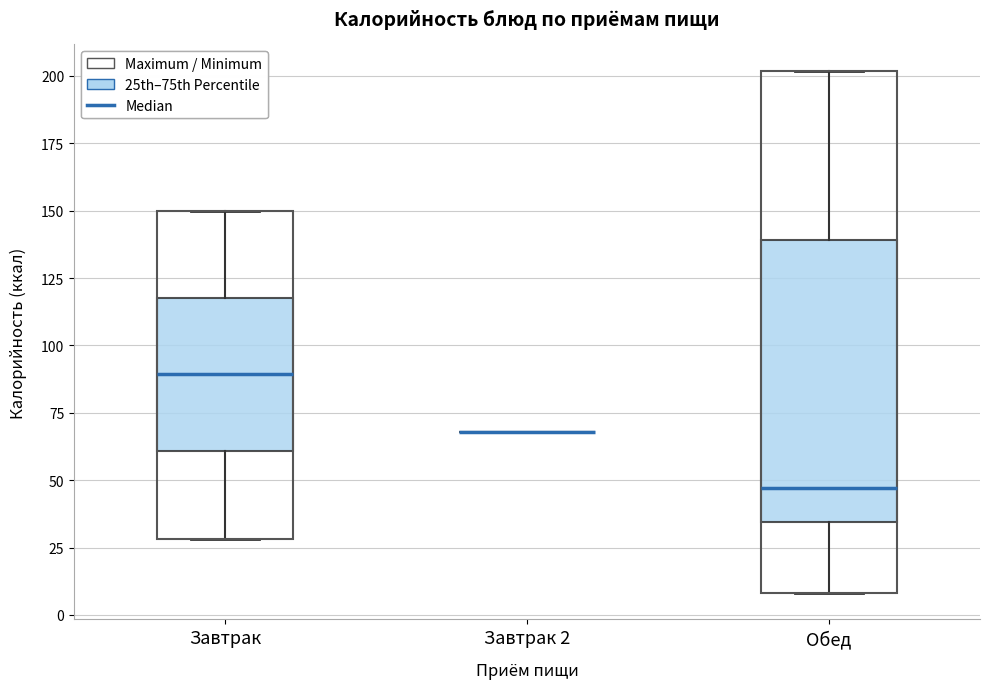

Reading left to right, read every box against the y-axis: the position of its median line, the range the box covers, and the ends of its whiskers. The values are not printed on the chart, so give them approximately, as read against the axis.

Завтрак: median 90, box 60 to 120, whiskers 30 to 150
Завтрак 2: box collapsed to a line at 70, whiskers 70 to 70
Обед: median 45, box 35 to 140, whiskers 10 to 200